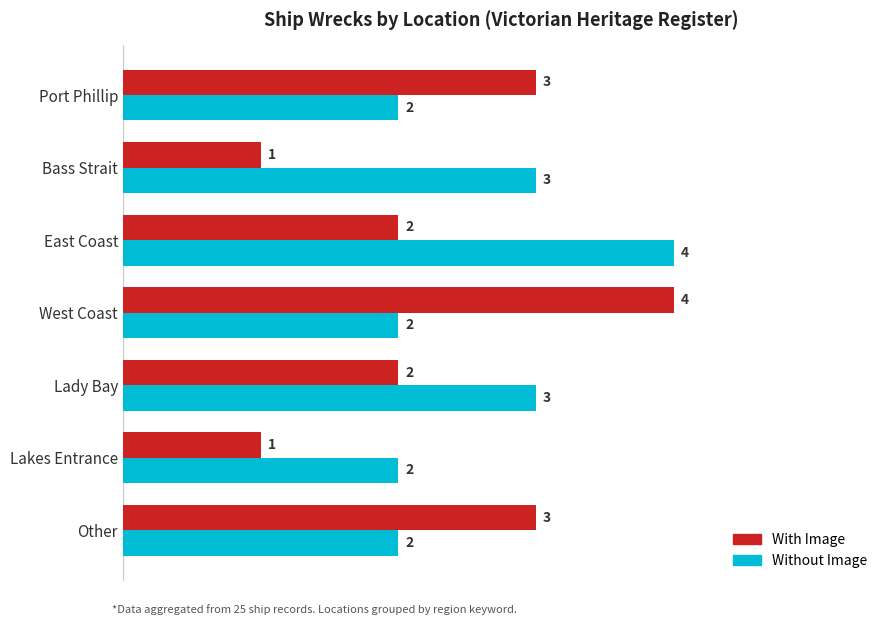

Which series has the largest range (max minus min)?

With Image